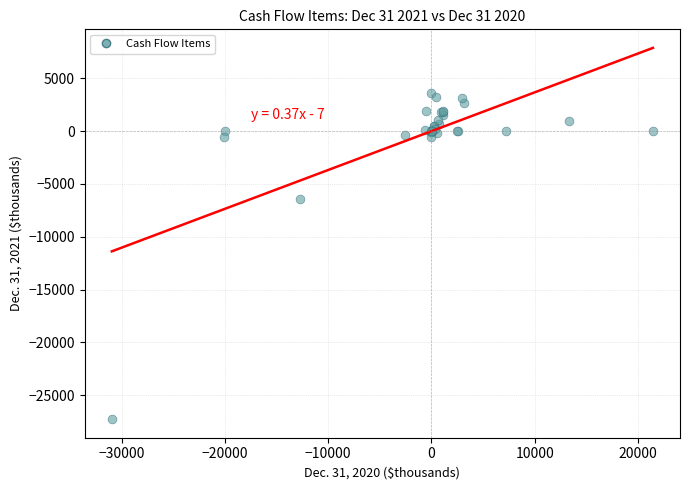

What Y value in the scatter plot is closest to -11843?

-6409